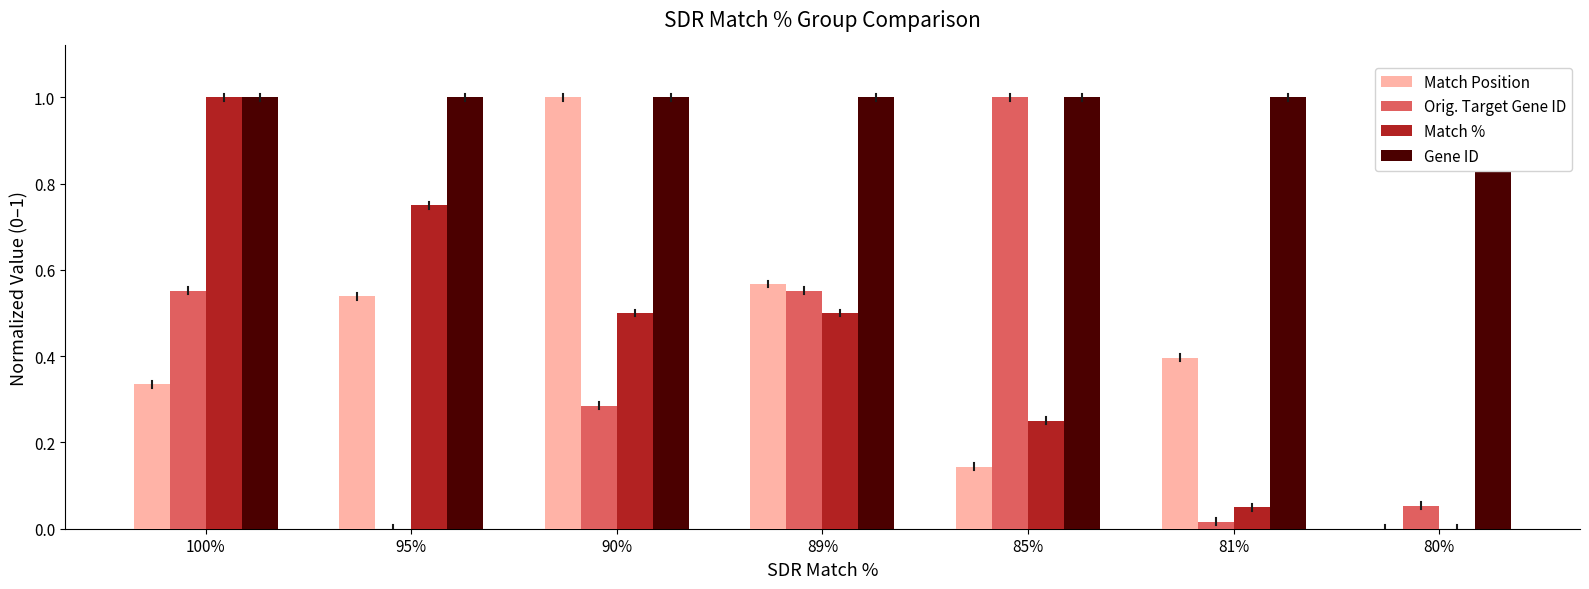

How many bars are there in total?

28